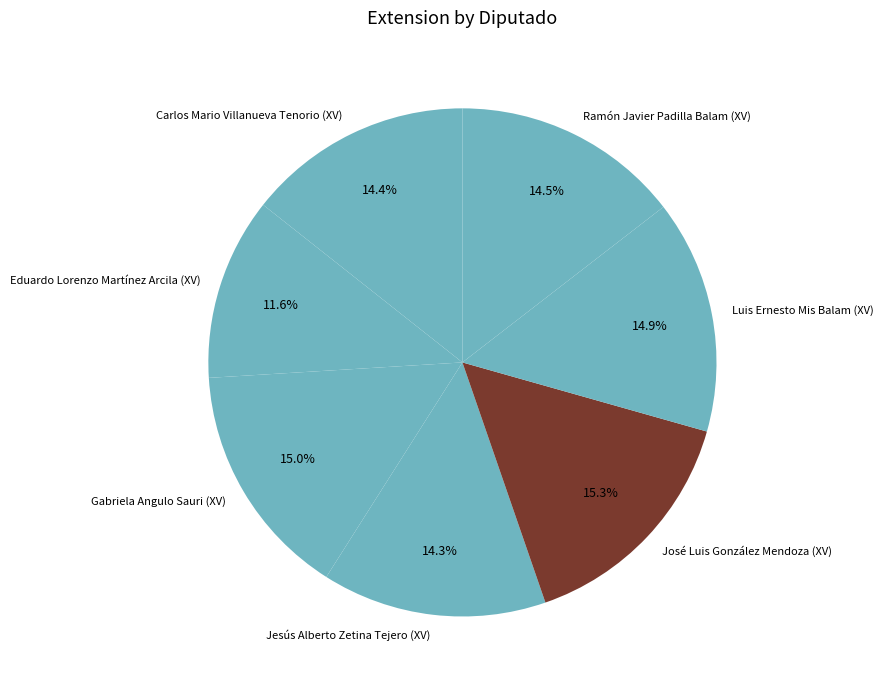

Which category has the smallest portion of the pie?

Eduardo Lorenzo Martínez Arcila (XV)